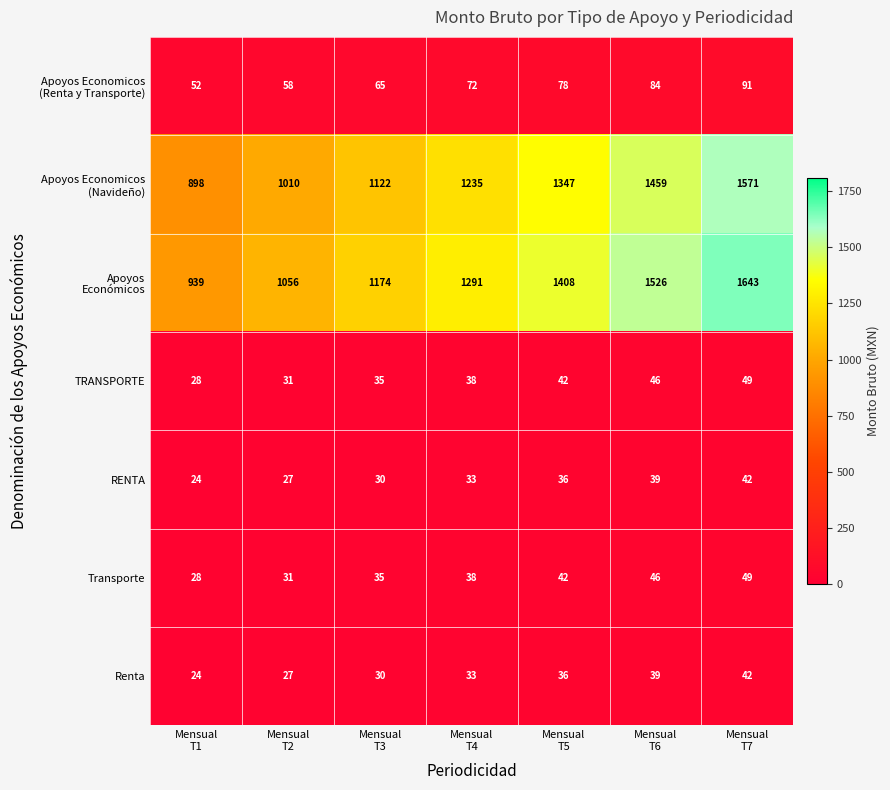

At how many categories does at least one series exceed 819?

7